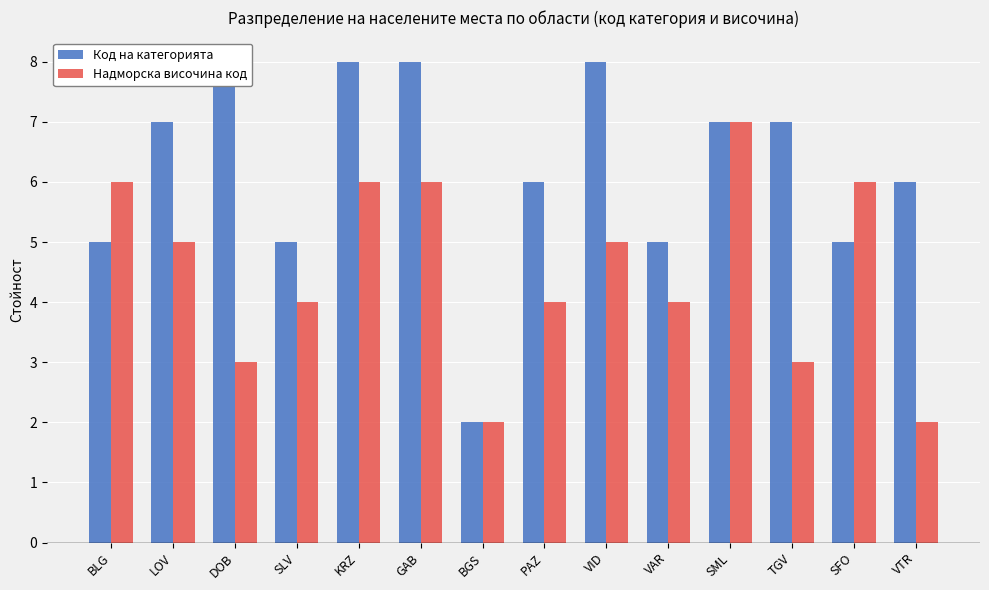

Where is Код на категорията nearest to the value 5?

BLG